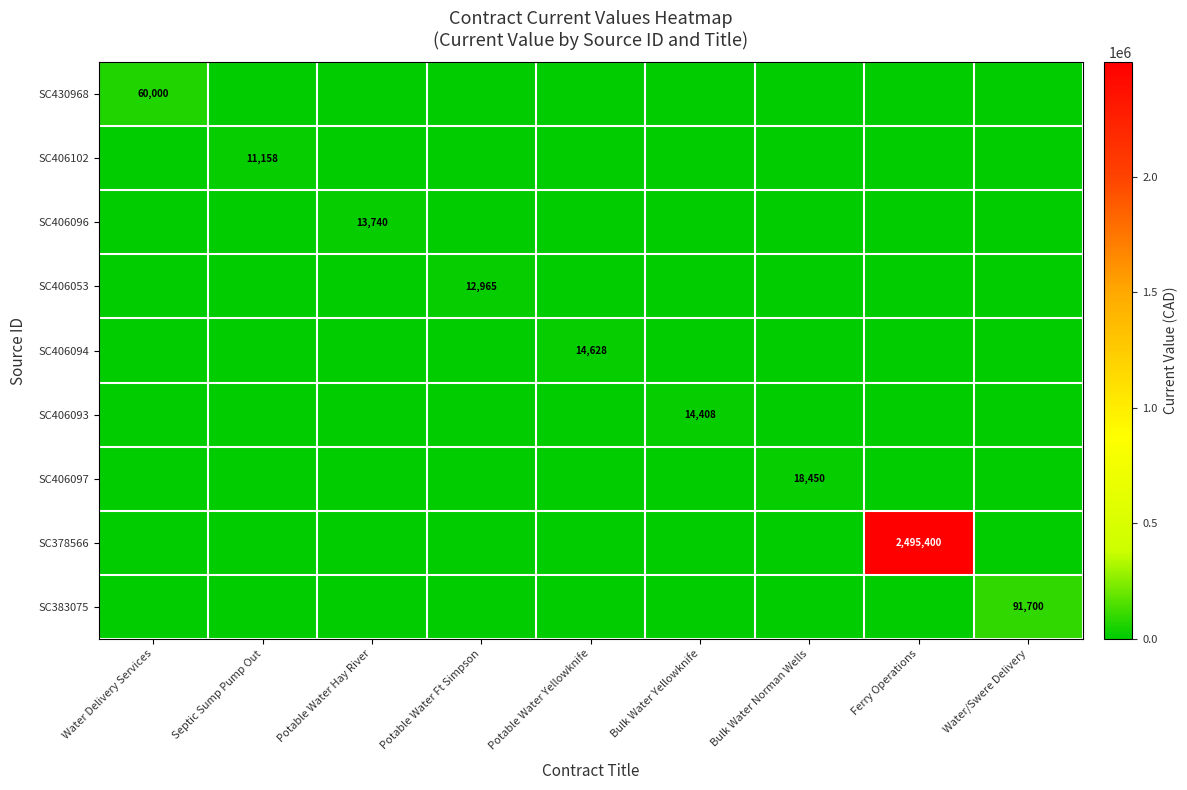

Is it true that SC406053 equals 22502 at Potable Water Ft Simpson?

False